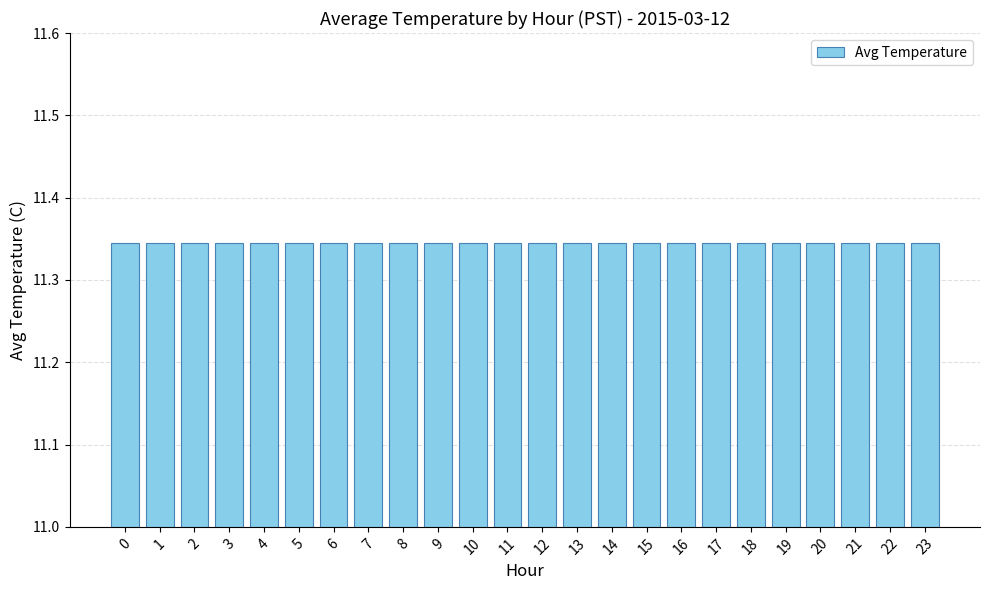

Reading left to right, extract all data points from this chart.

0=11.3	1=11.4	2=11.4	3=11.4	4=11.4	5=11.4	6=11.3	7=11.3	8=11.3	9=11.4	10=11.4	11=11.4	12=11.4	13=11.4	14=11.3	15=11.3	16=11.3	17=11.4	18=11.4	19=11.4	20=11.4	21=11.4	22=11.3	23=11.3